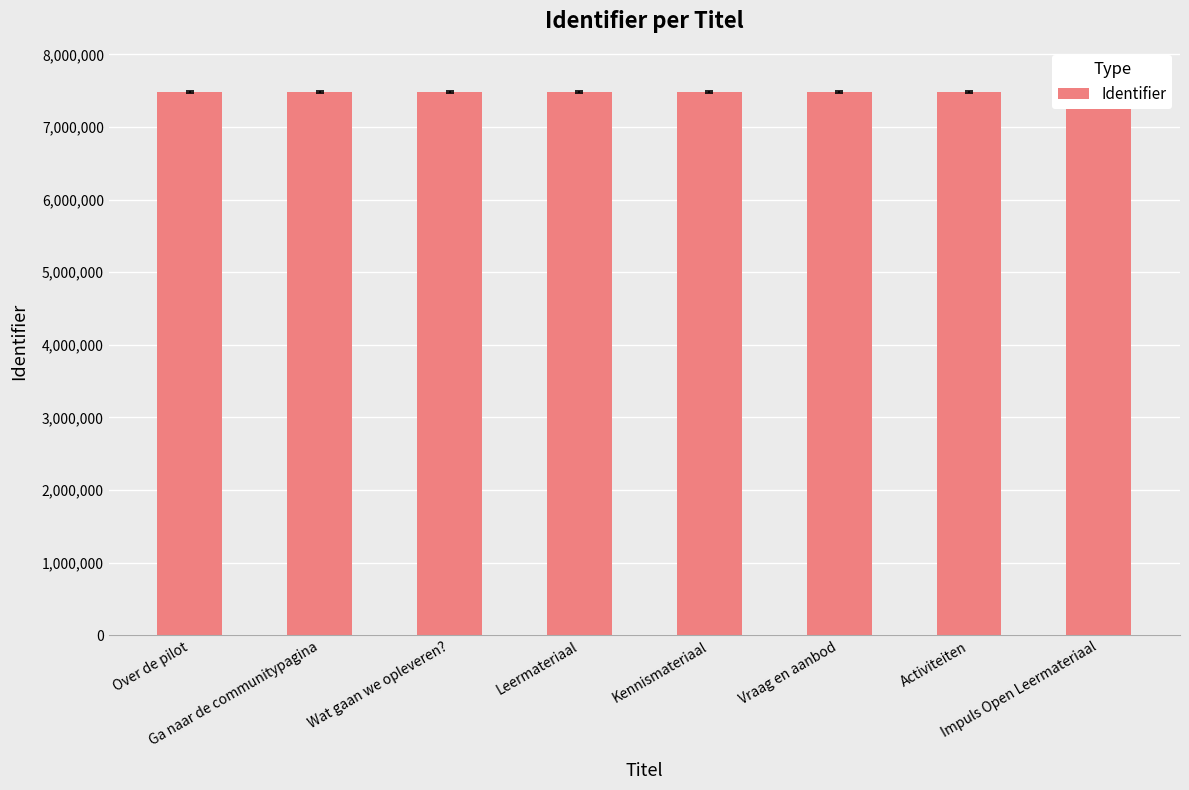

List the labels in order of value, smallest first.

Over de pilot, Ga naar de communitypagina, Wat gaan we opleveren?, Leermateriaal, Kennismateriaal, Vraag en aanbod, Activiteiten, Impuls Open Leermateriaal